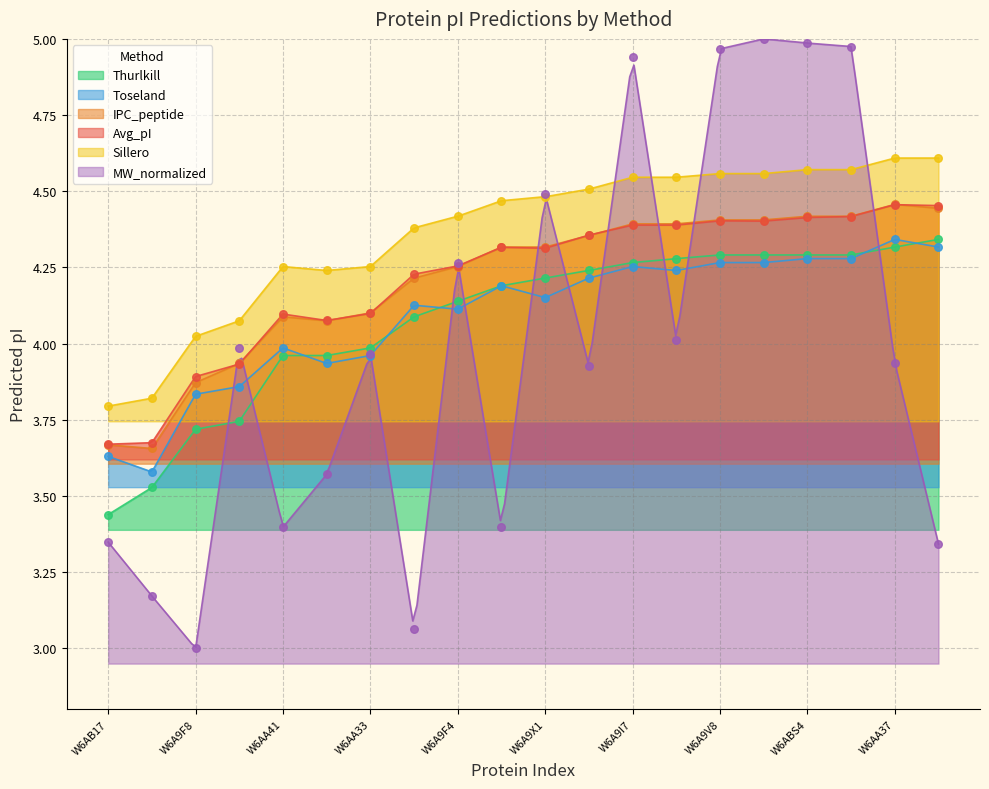

True or false: Sillero and Thurlkill intersect in this chart.

False